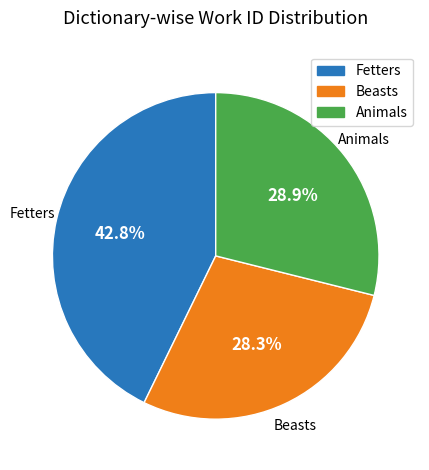

True or false: Animals accounts for 38% of the total.

False